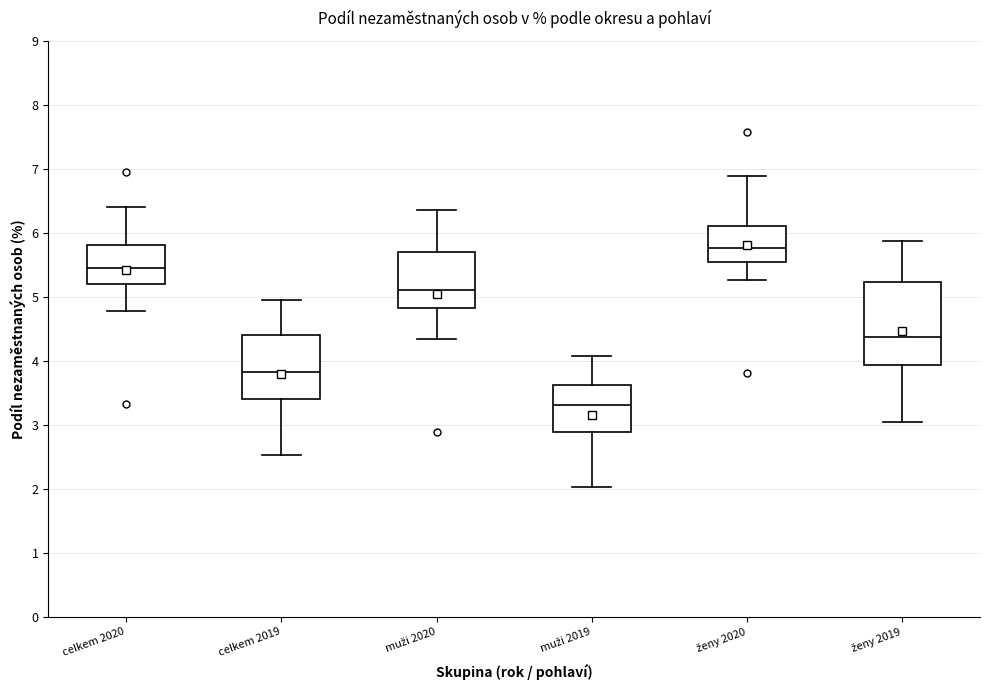

Reading left to right, read every box against the y-axis: the position of its median line, the range the box covers, and the ends of its whiskers. The values are not printed on the chart, so give them approximately, as read against the axis.

celkem 2020: median 5.5, box 5.2 to 5.8, whiskers 4.8 to 6.4
celkem 2019: median 3.8, box 3.4 to 4.4, whiskers 2.5 to 4.9
muži 2020: median 5.1, box 4.8 to 5.7, whiskers 4.3 to 6.4
muži 2019: median 3.3, box 2.9 to 3.6, whiskers 2.0 to 4.1
ženy 2020: median 5.8, box 5.5 to 6.1, whiskers 5.3 to 6.9
ženy 2019: median 4.4, box 3.9 to 5.2, whiskers 3.1 to 5.9